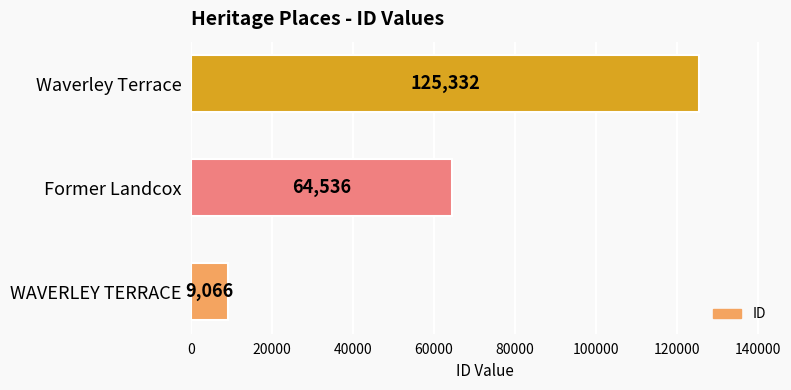

What is the difference between the maximum and second lowest values?

60796